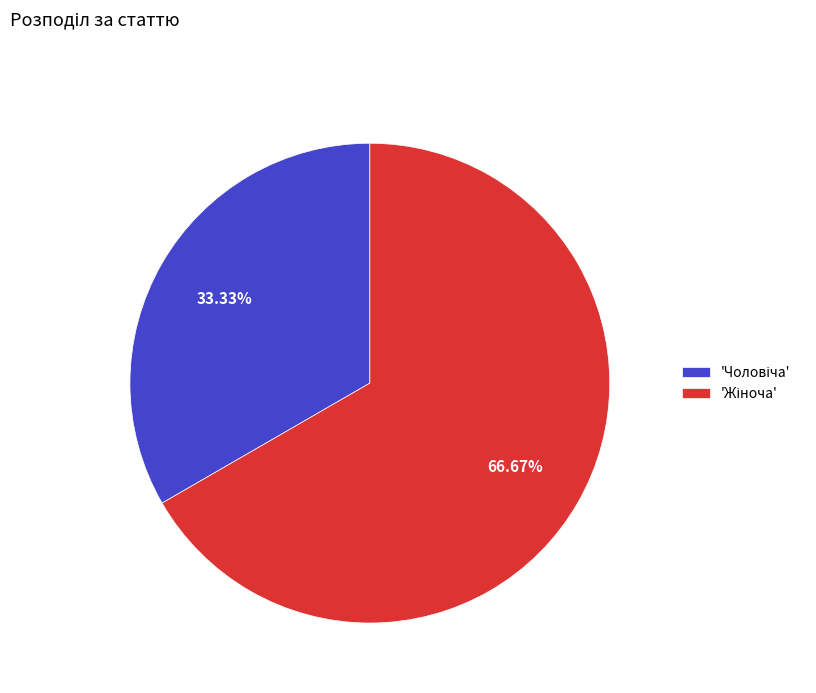

Does any single category account for the majority?

Yes